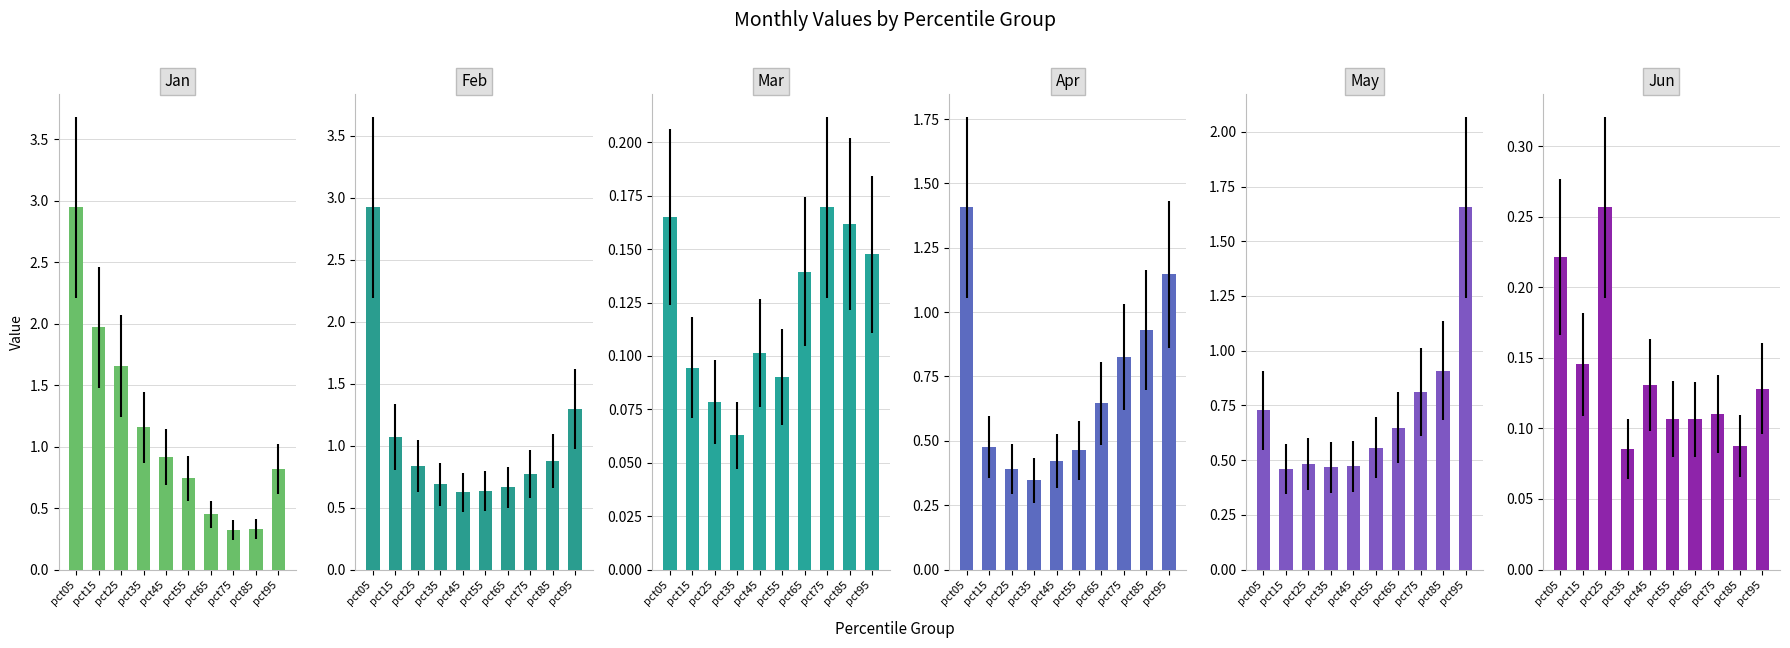

Between pct55 and pct65, which series saw the biggest shift?

Jan